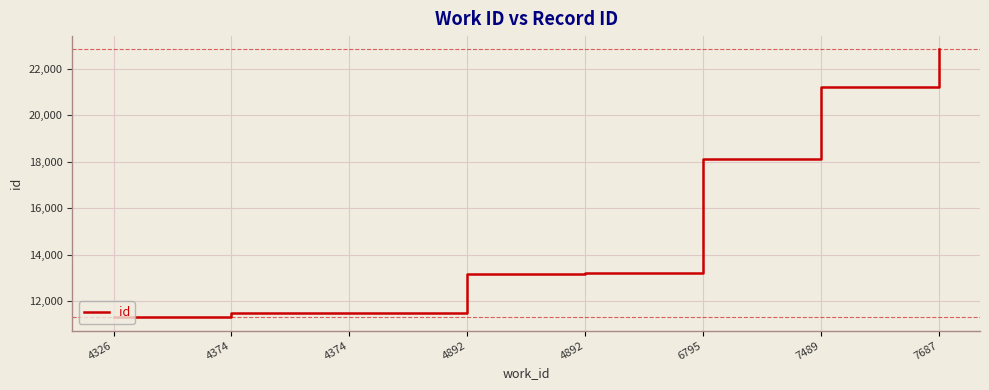

List the labels in order of value, smallest first.

4326, 4374, 4374, 4892, 4892, 6795, 7489, 7687